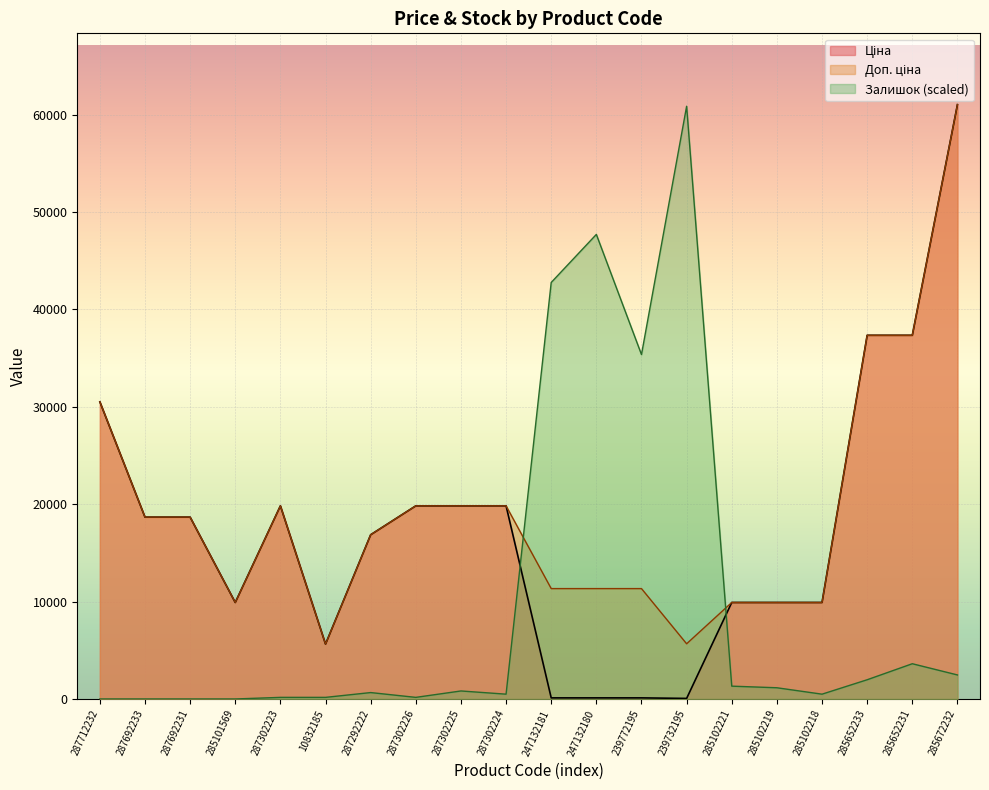

What is the sum of the Ціна values at 285102218 and 247132181?

10021.8